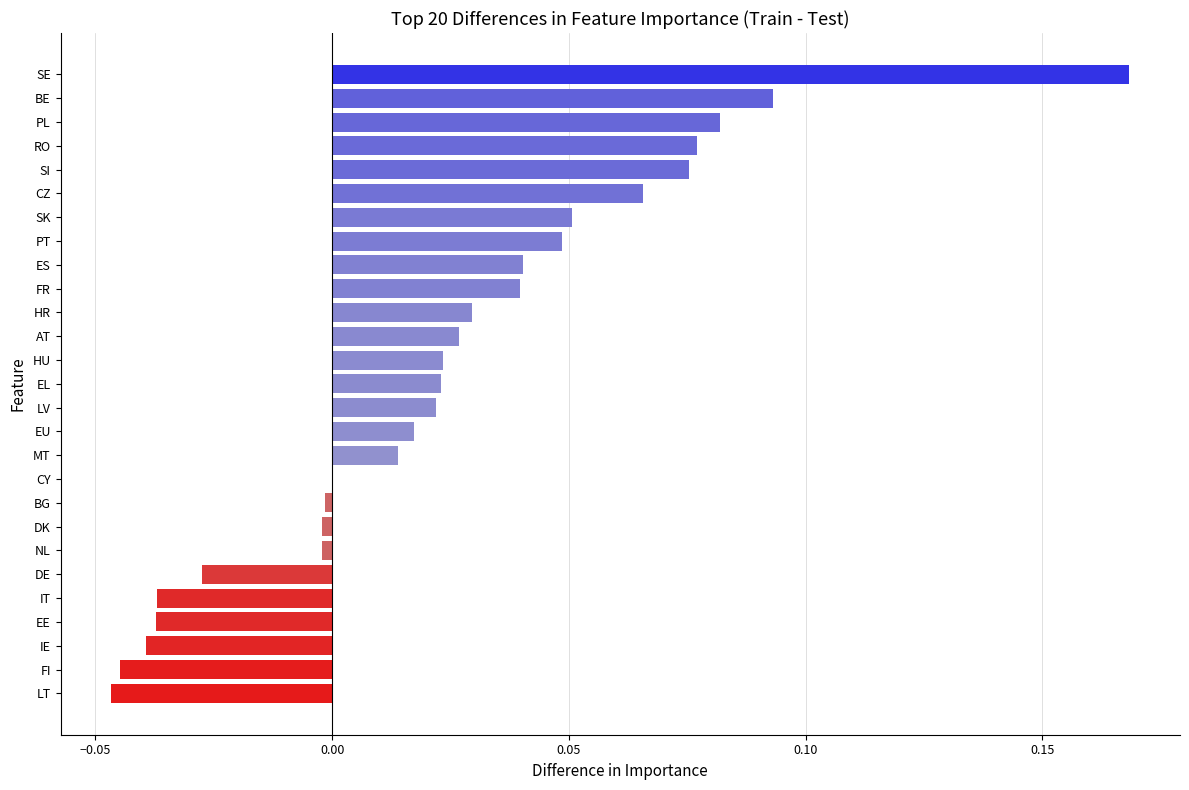

Count the number of categories in the chart.

27